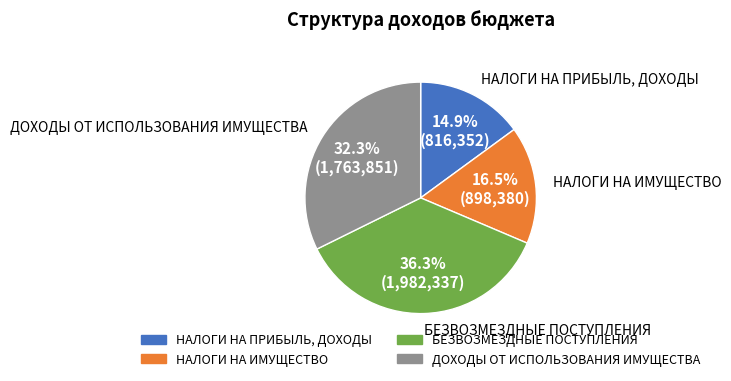

Is the sum of БЕЗВОЗМЕЗДНЫЕ ПОСТУПЛЕНИЯ and ДОХОДЫ ОТ ИСПОЛЬЗОВАНИЯ ИМУЩЕСТВА greater than half?

Yes